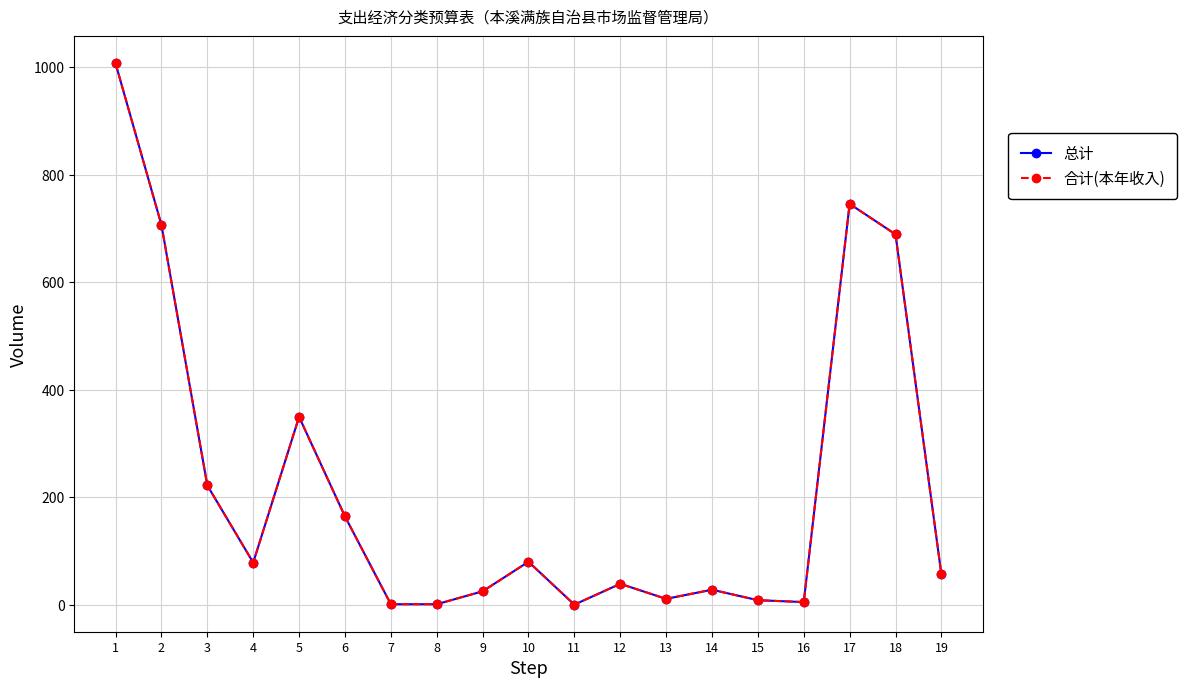

Is it true that 合计(本年收入) equals 9.0 at 9?

False